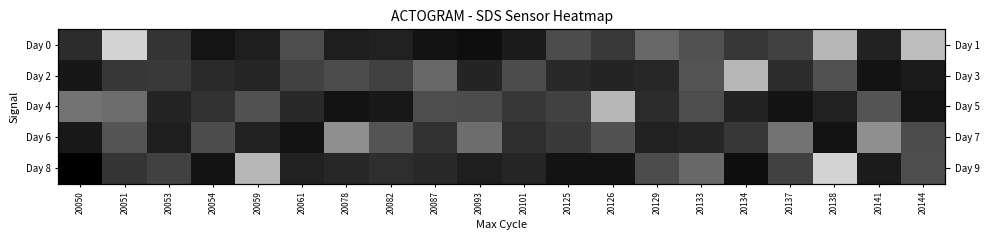

What is the difference between the maximum and second lowest values in the Day 2 series?

0.4